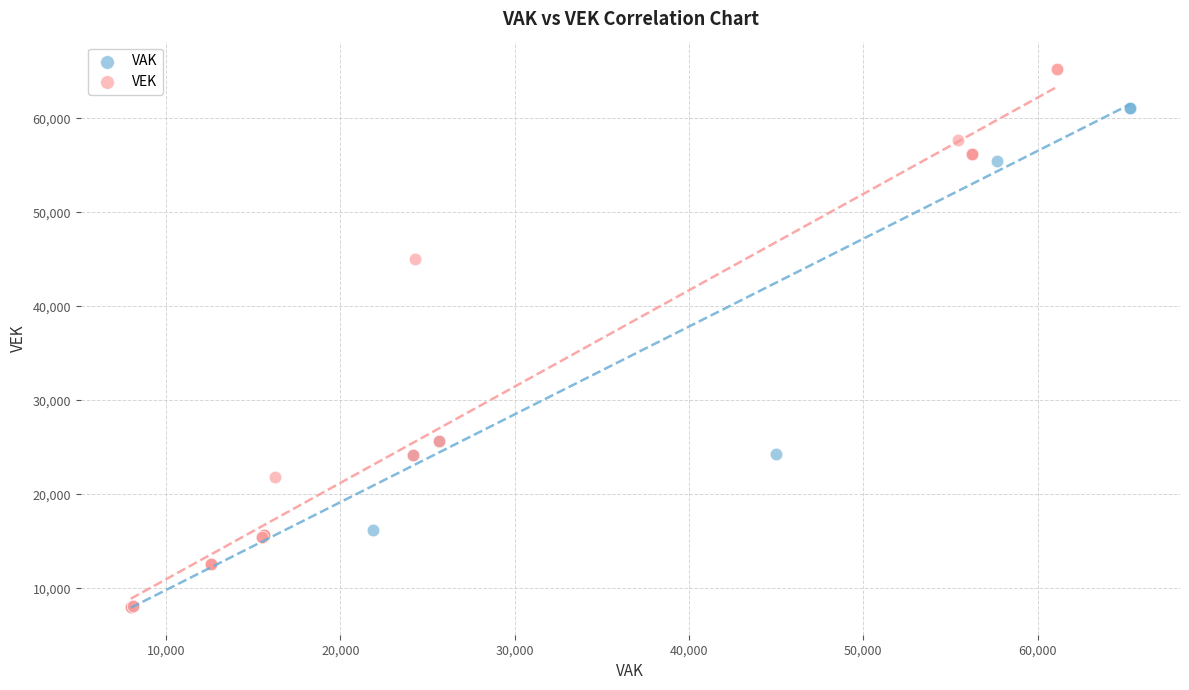

What are all the series names shown in the legend?

VAK, VEK